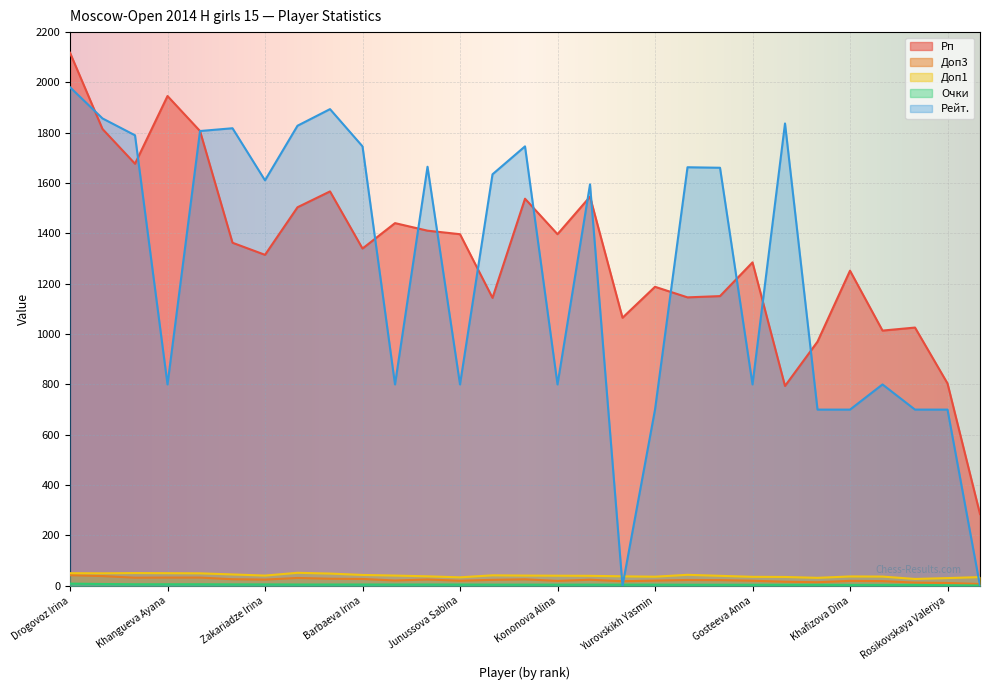

Read the Рейт. value at Fortaleva Dariya.

800.0